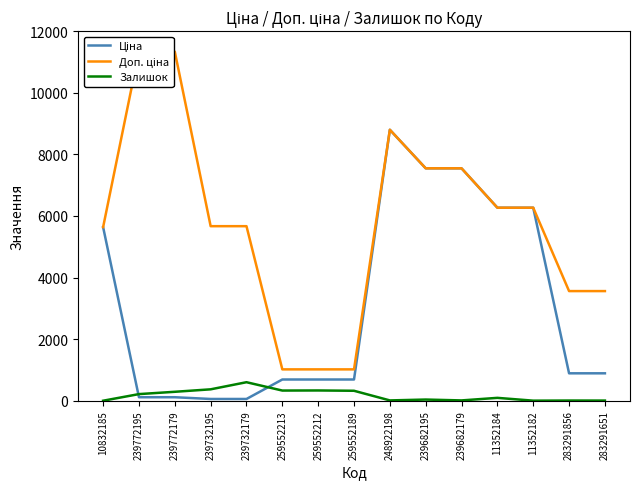

At which category is the sum across all series the highest?

248922198